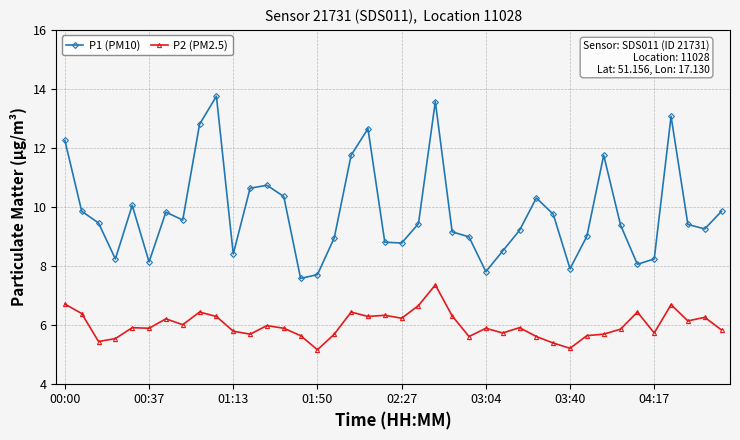

Which series has the largest total across all categories?

P1 (PM10)